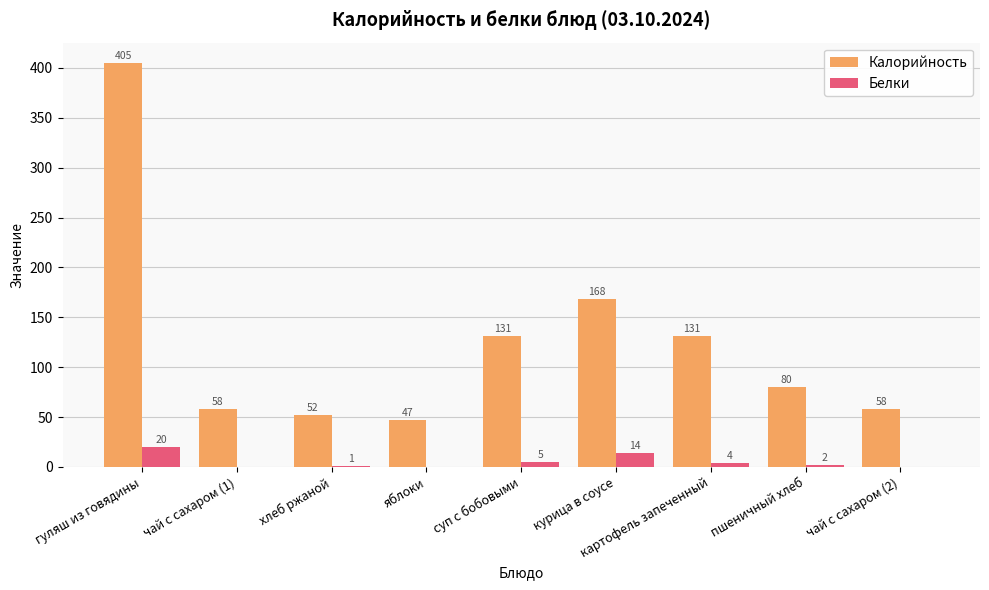

What is the sum of the Калорийность values at суп с бобовыми and хлеб ржаной?

183